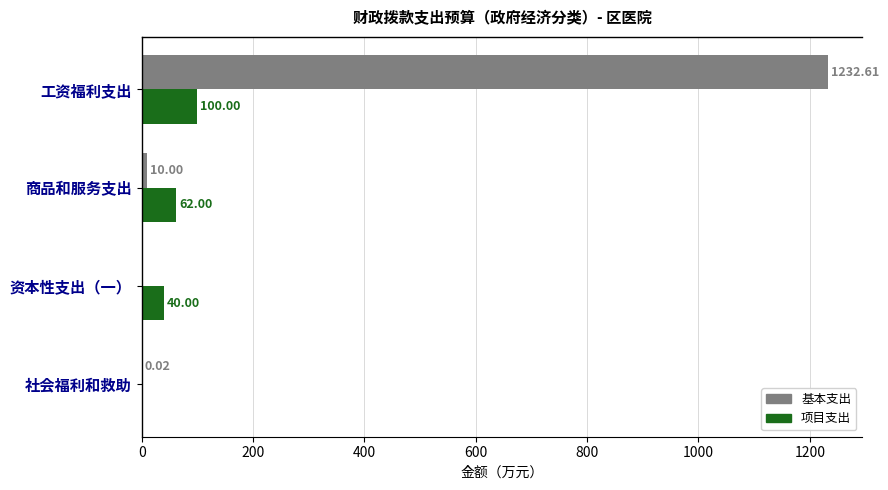

How many categories are shown in the chart?

4